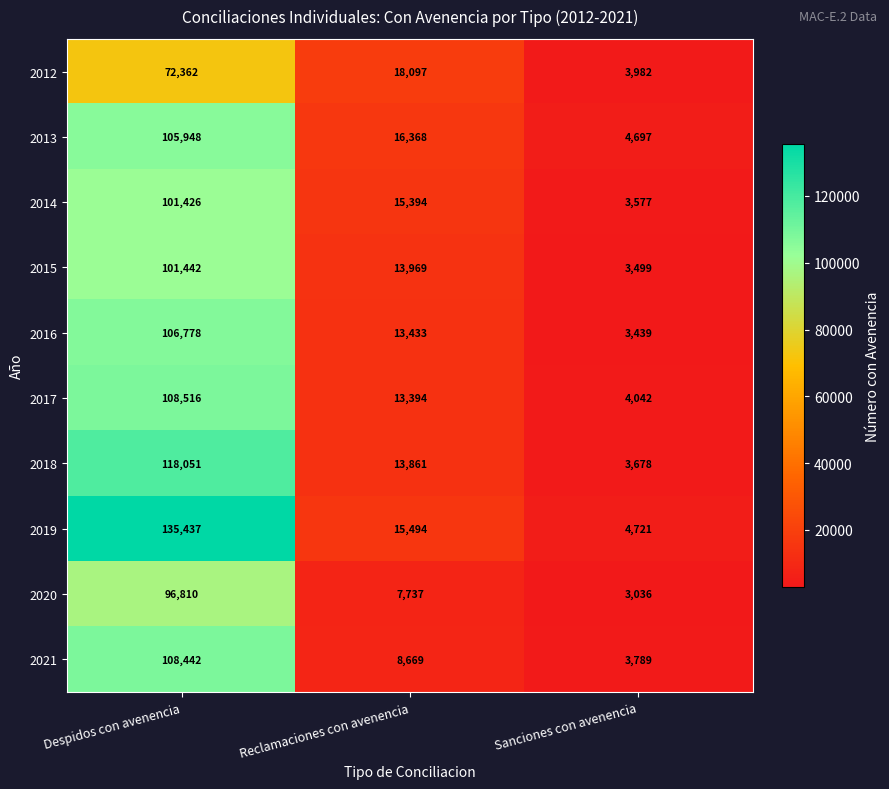

What is the difference between the second highest and minimum values in the 2019 series?

10773